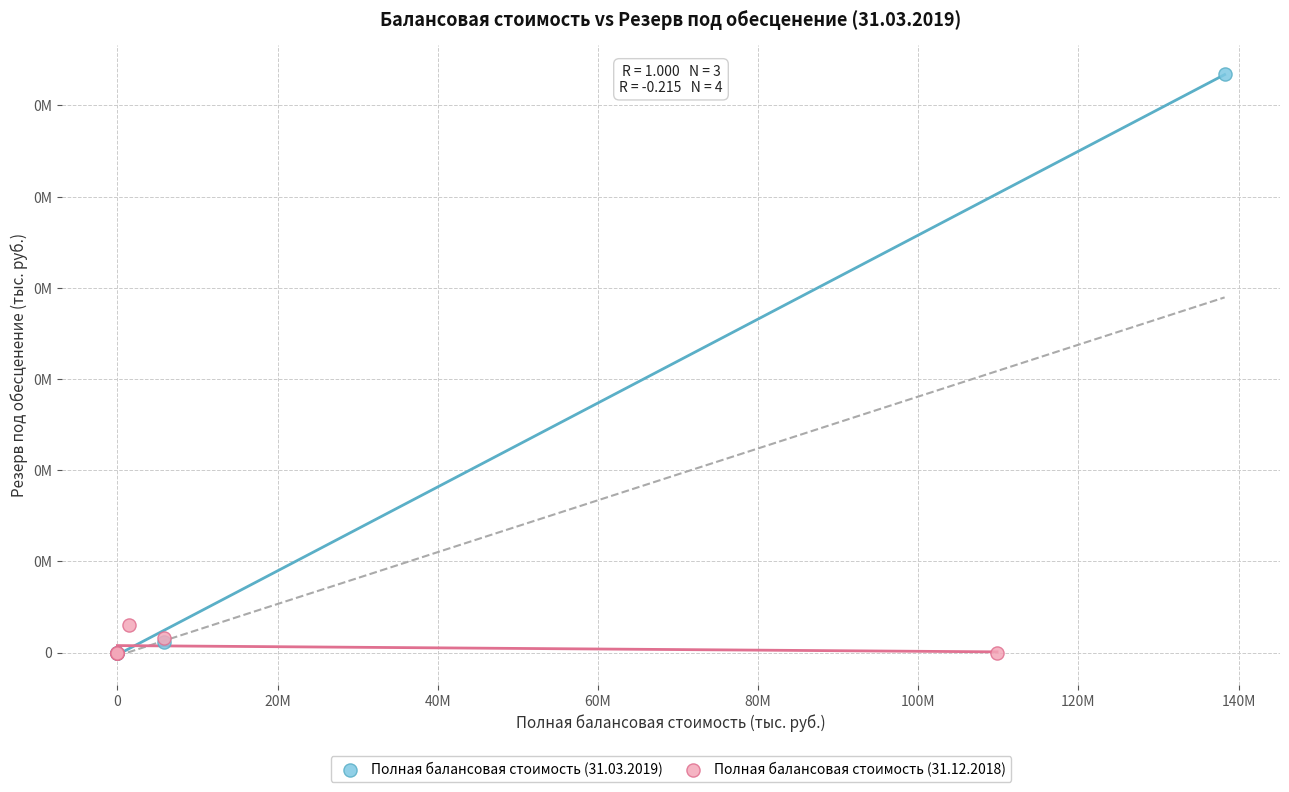

Which series has the largest Y range (max minus min)?

Полная балансовая стоимость (31.03.2019)